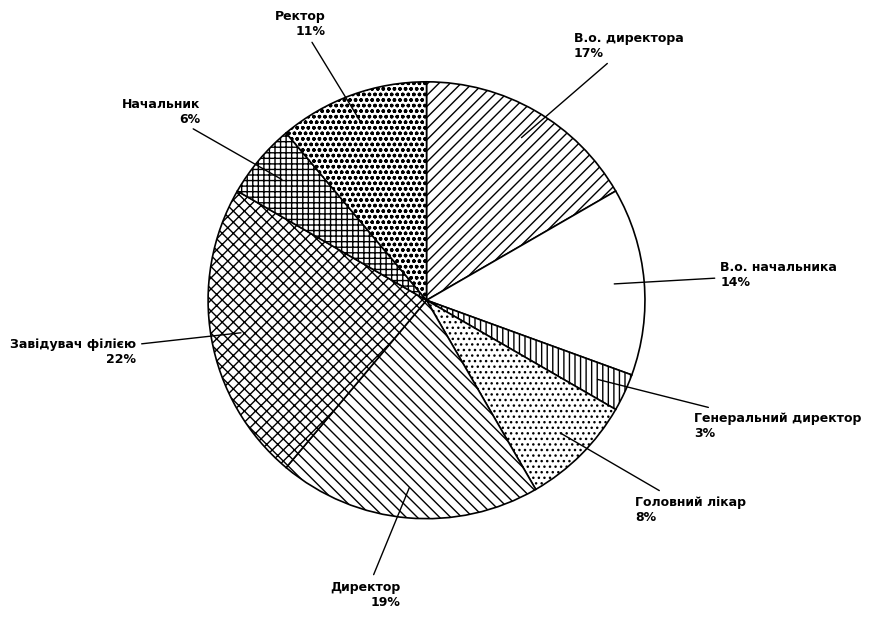

The Начальник slice represents 6% of the pie. True or false?

True